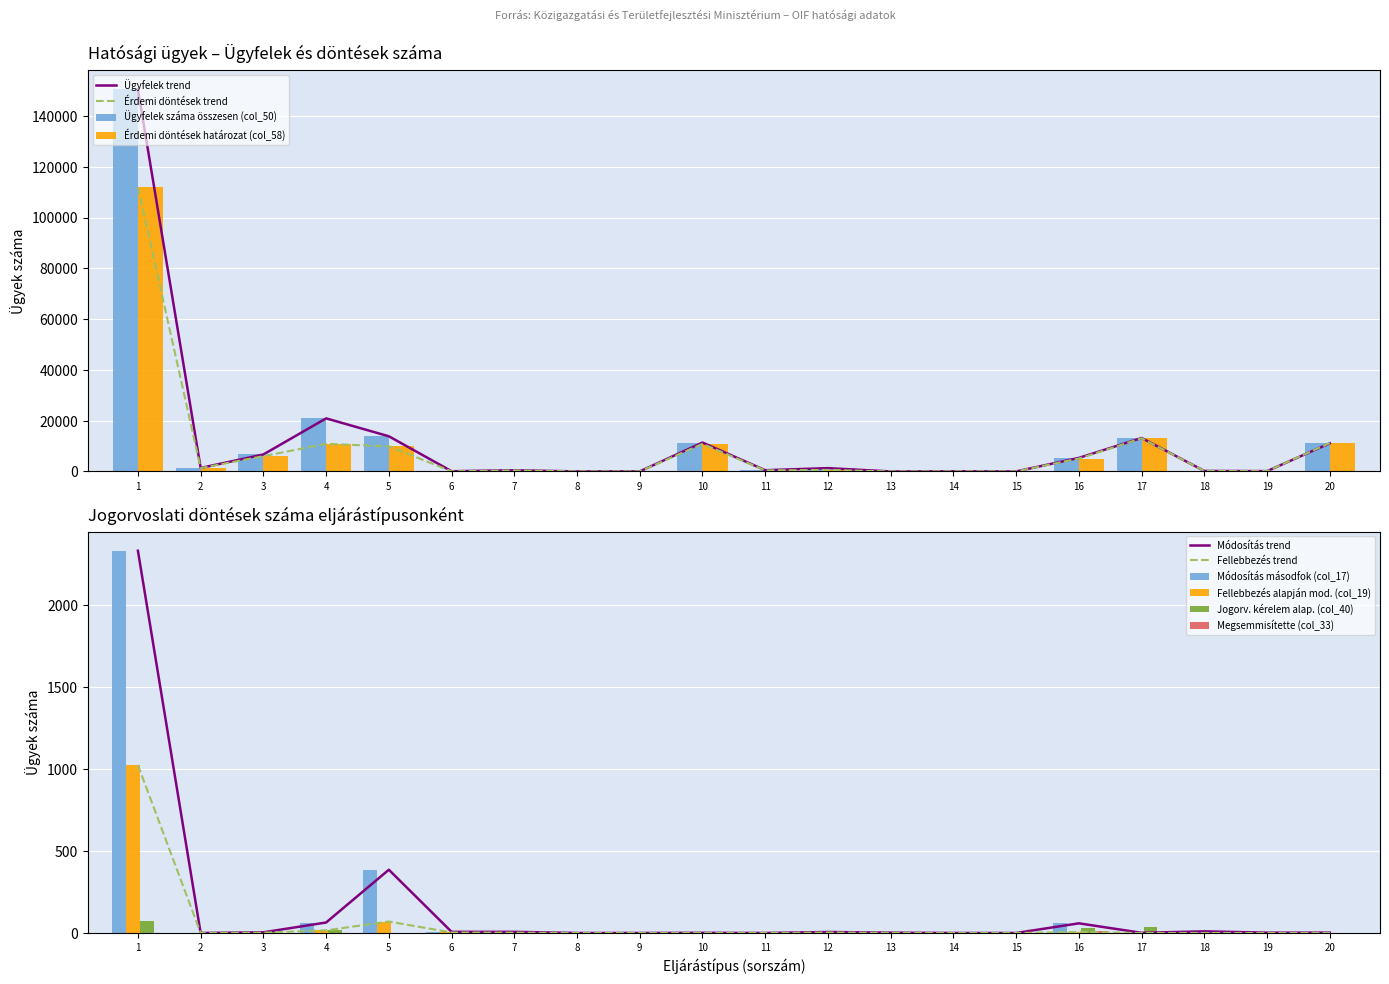

The value of Ügyfelek száma összesen (col_50) at 1 is 150563. True or false?

True